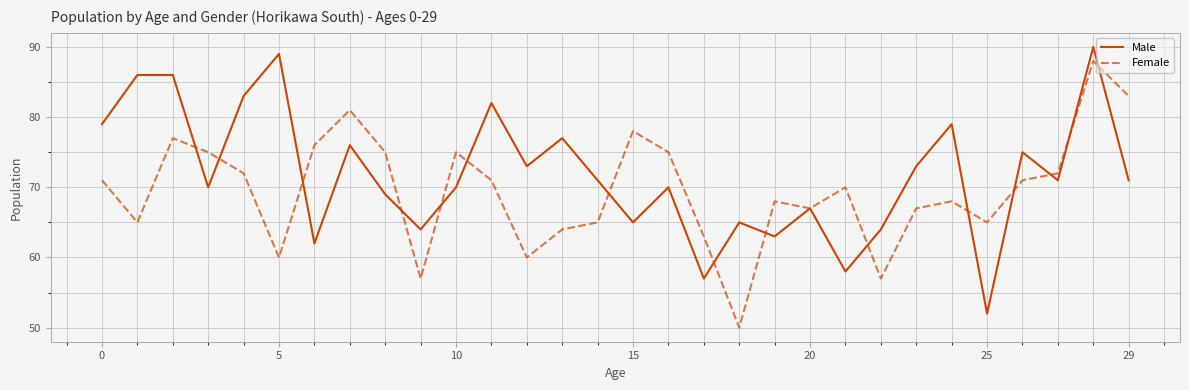

List the series in order of their peak value, lowest first.

Female, Male